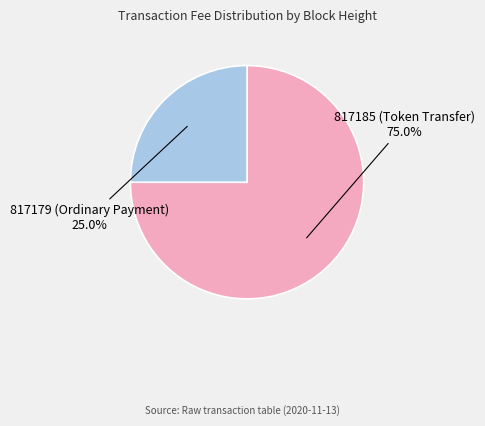

How many slices are in this pie chart?

2